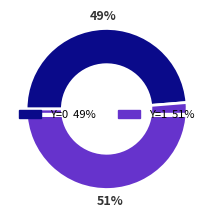

How many slices are in this pie chart?

2